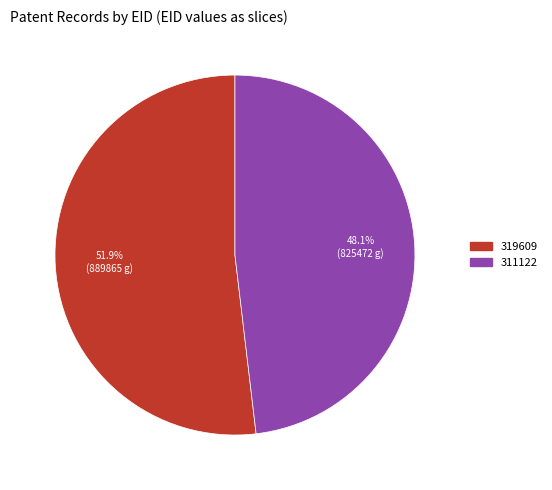

Which slice is the largest?

319609